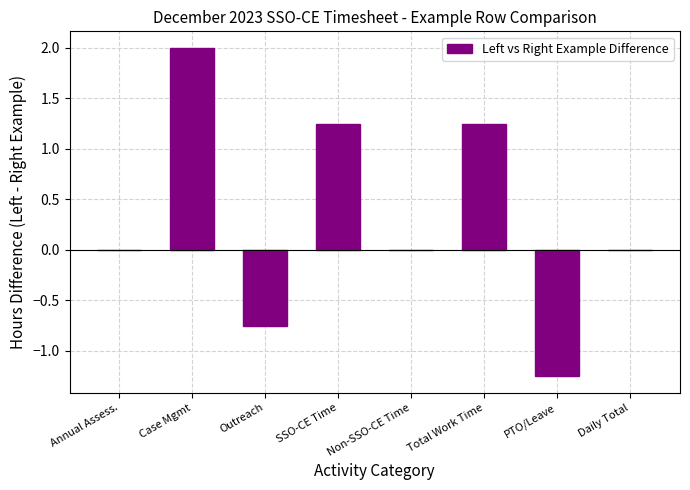

What is the greatest value displayed?

2.0